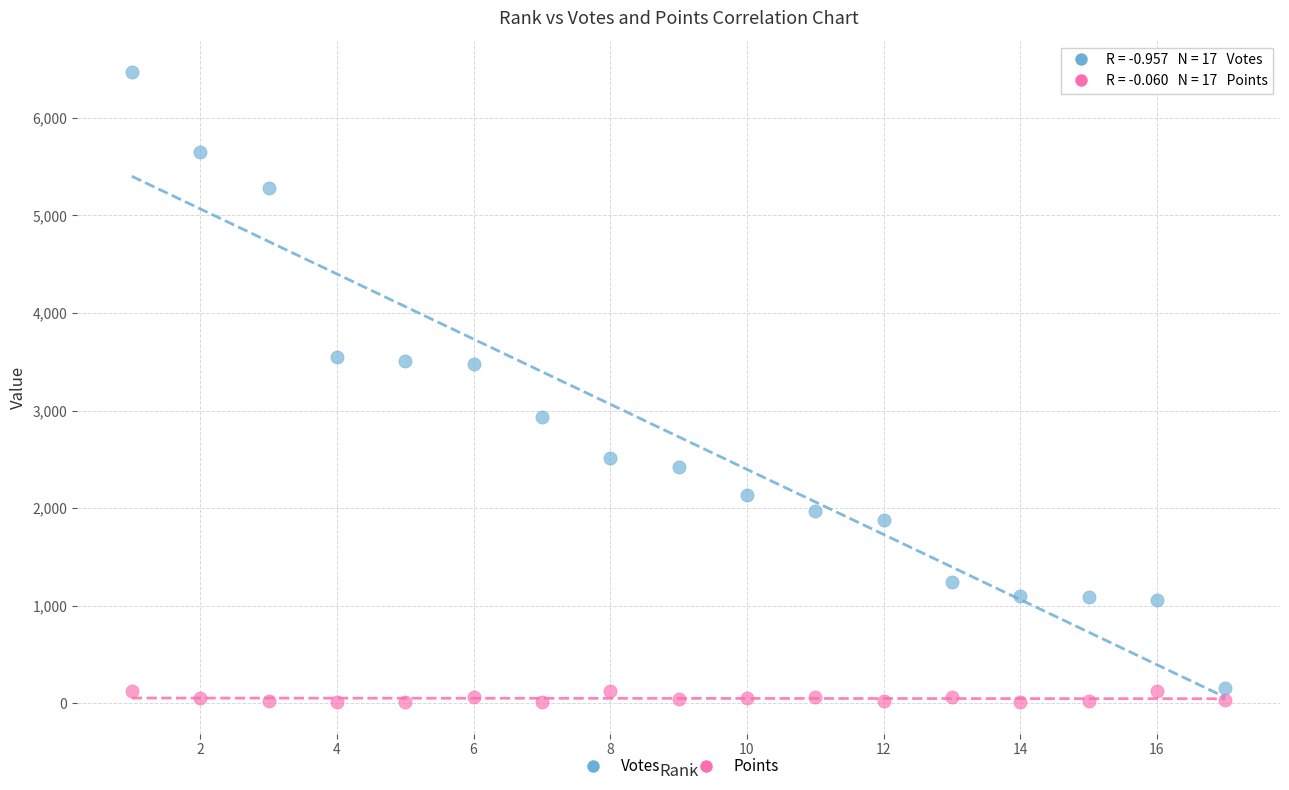

Across all data points, what is the range of Y values (max minus min)?

6459